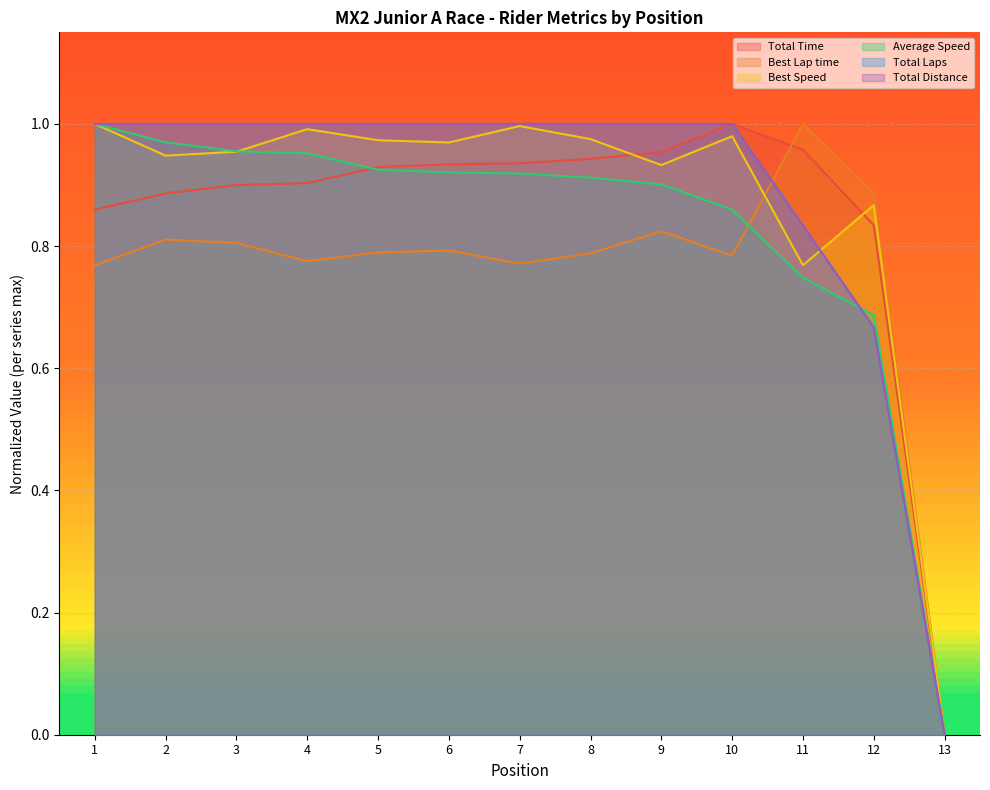

At how many categories does at least one series exceed 0?

12